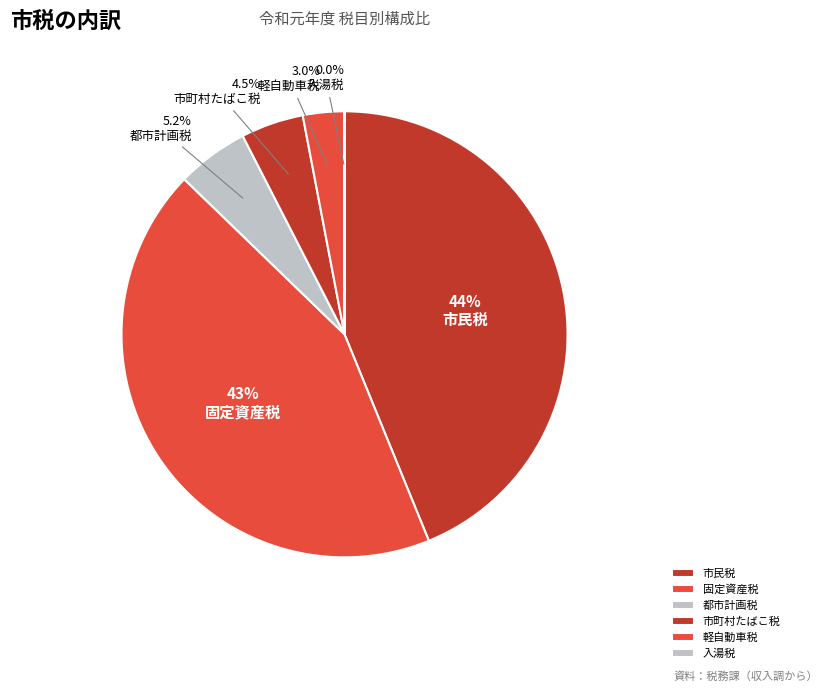

True or false: 入湯税 accounts for 0% of the total.

True